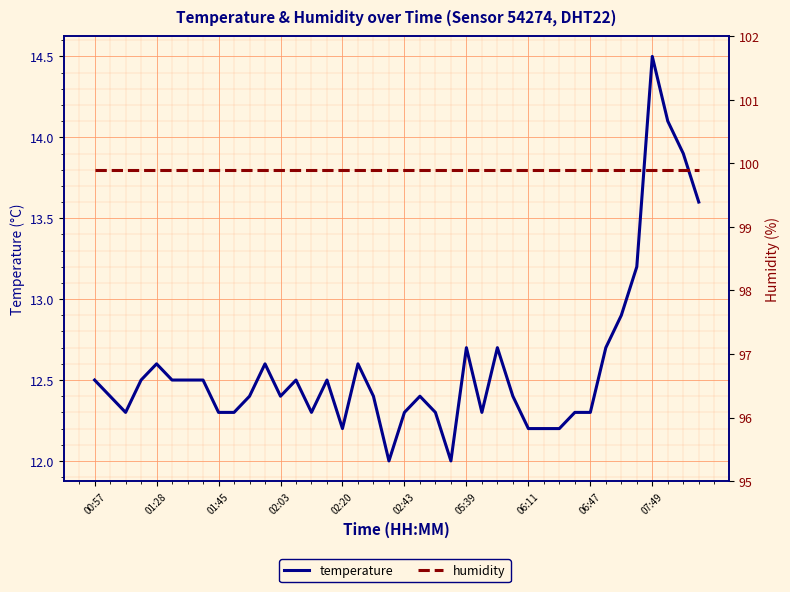

What is the difference between the temperature values at 14 and 18?

0.1